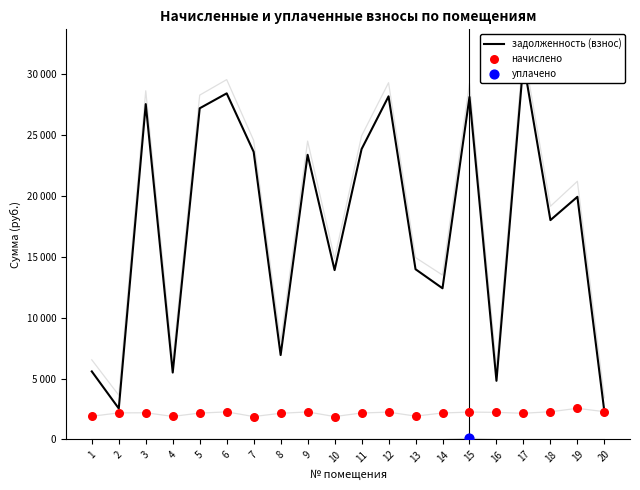

Is the value of начислено at 13 greater than the value of задолженность (взнос) at 11?

No